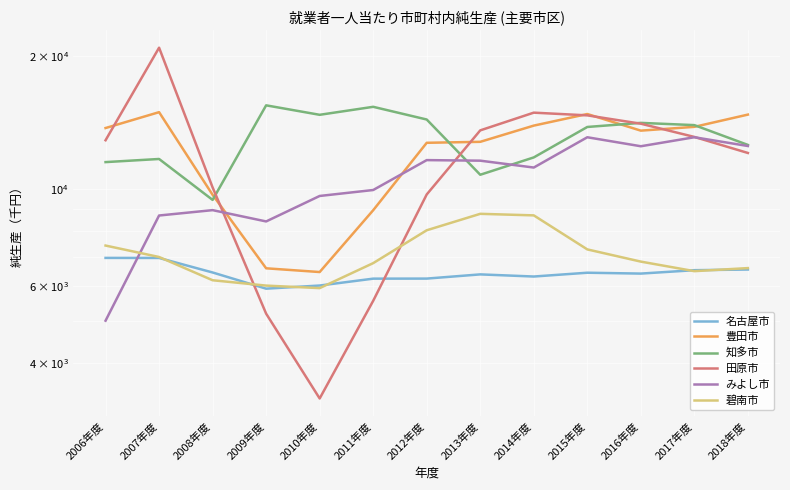

What are all the series names shown in the legend?

名古屋市, 豊田市, 知多市, 田原市, みよし市, 碧南市